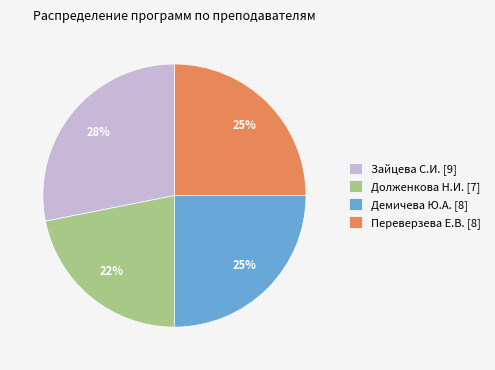

To the nearest percent, what portion does Долженкова Н.И. represent?

22%